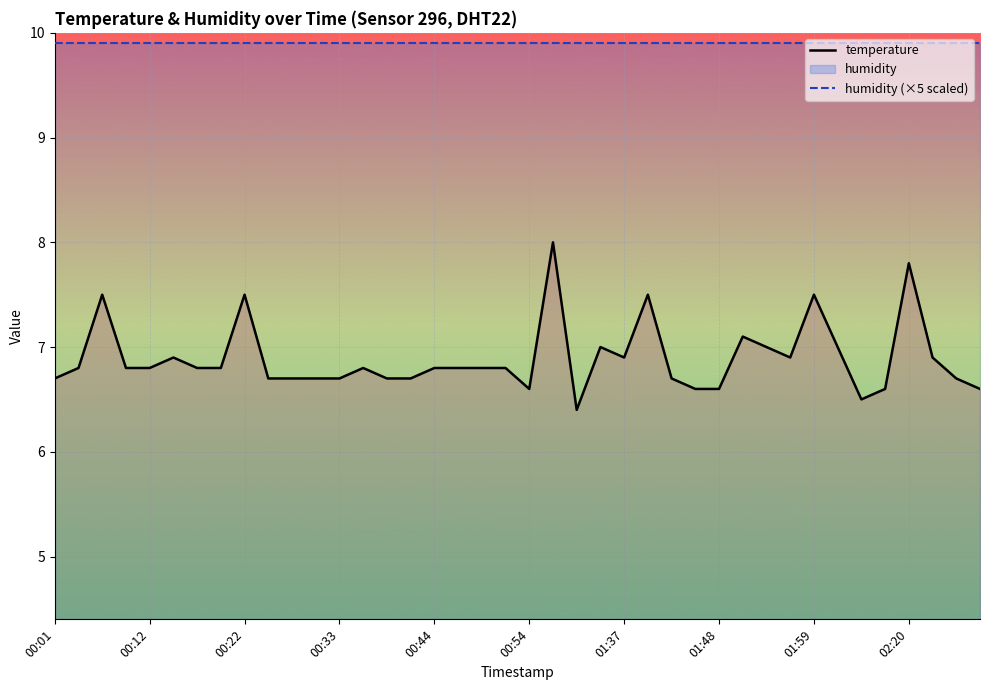

What is the spread (max minus min) of values at 11?

3.2